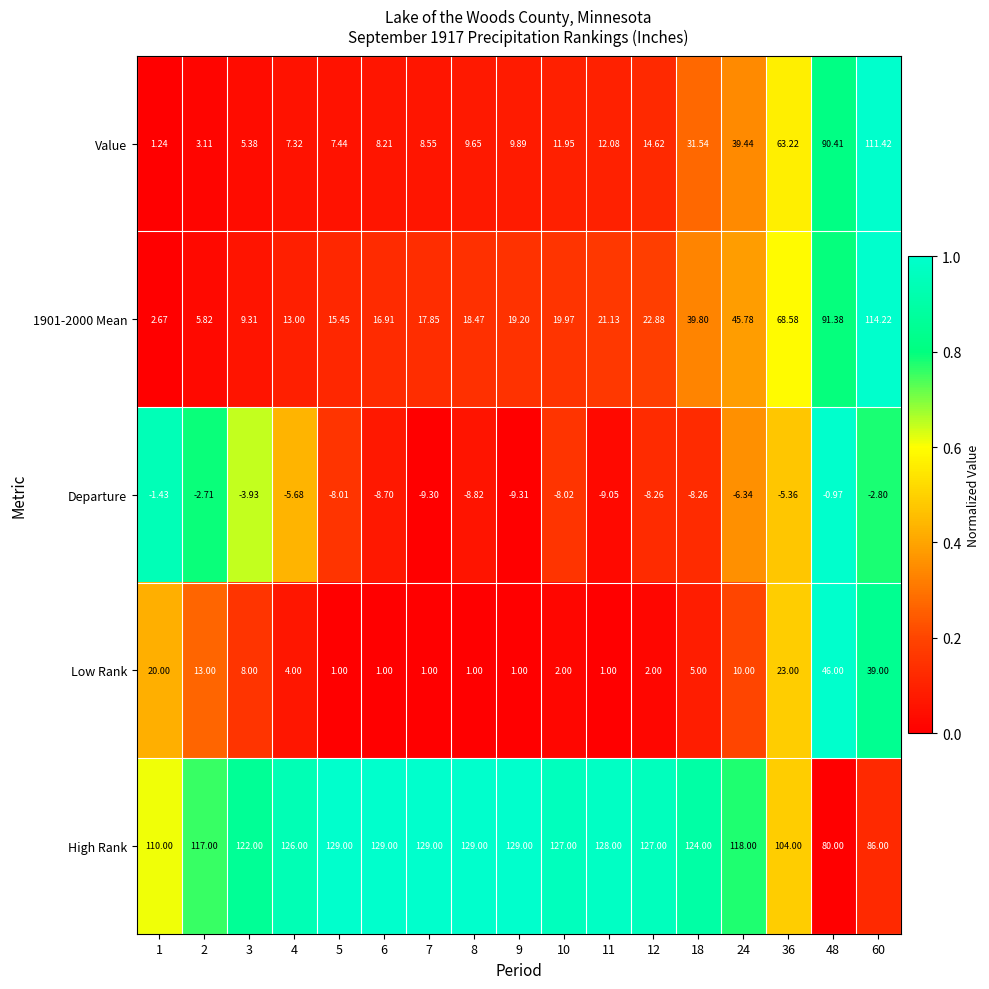

Is the value of Departure at 36 greater than the value of Value at 18?

No